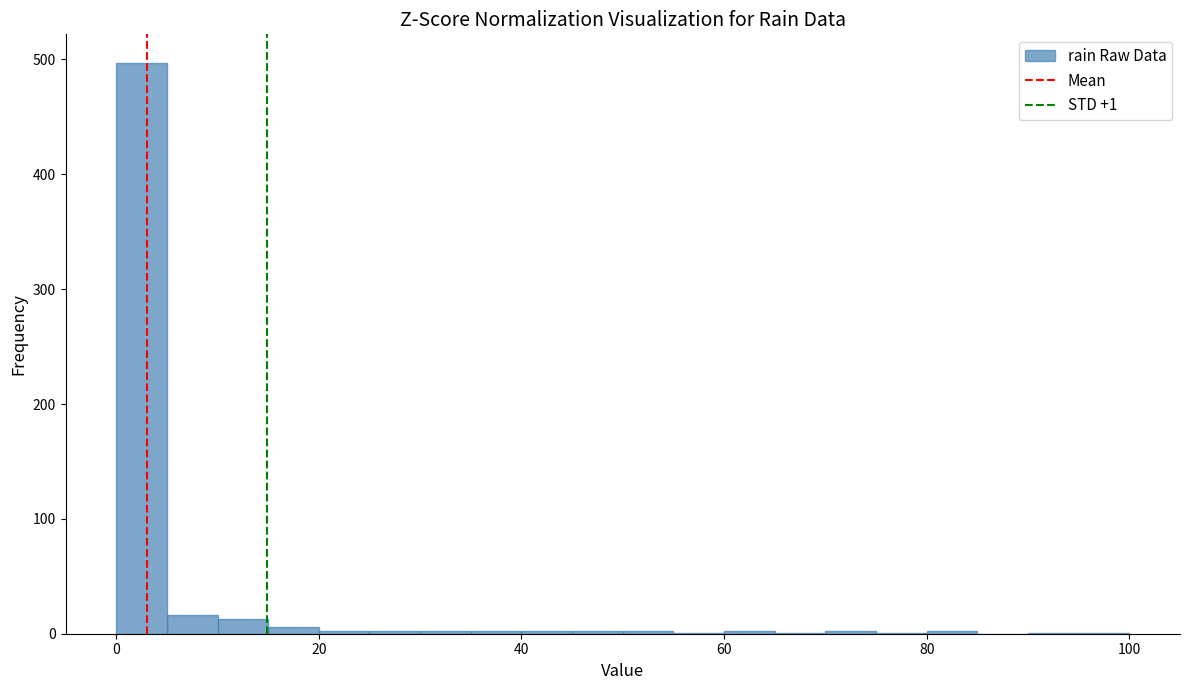

Around what value on the x-axis is the tallest bar? Give the approximate position of its centre, as read against the axis.

2